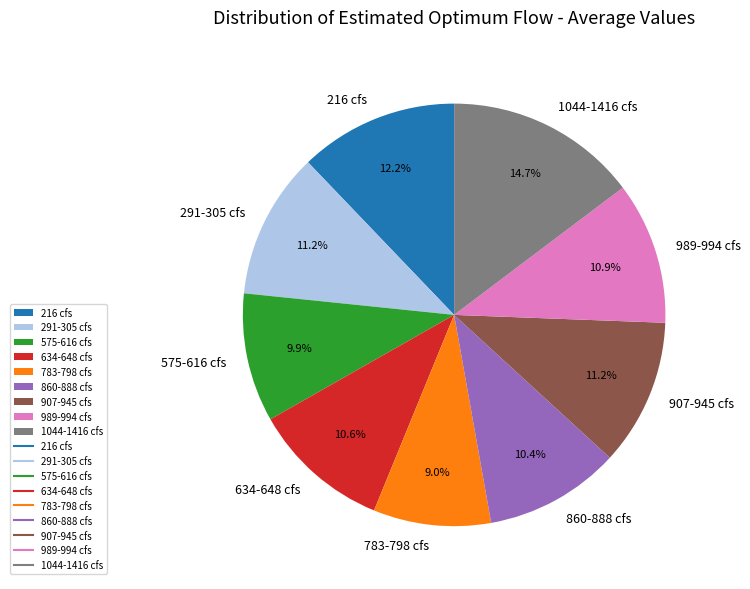

How many segments does this pie chart have?

9